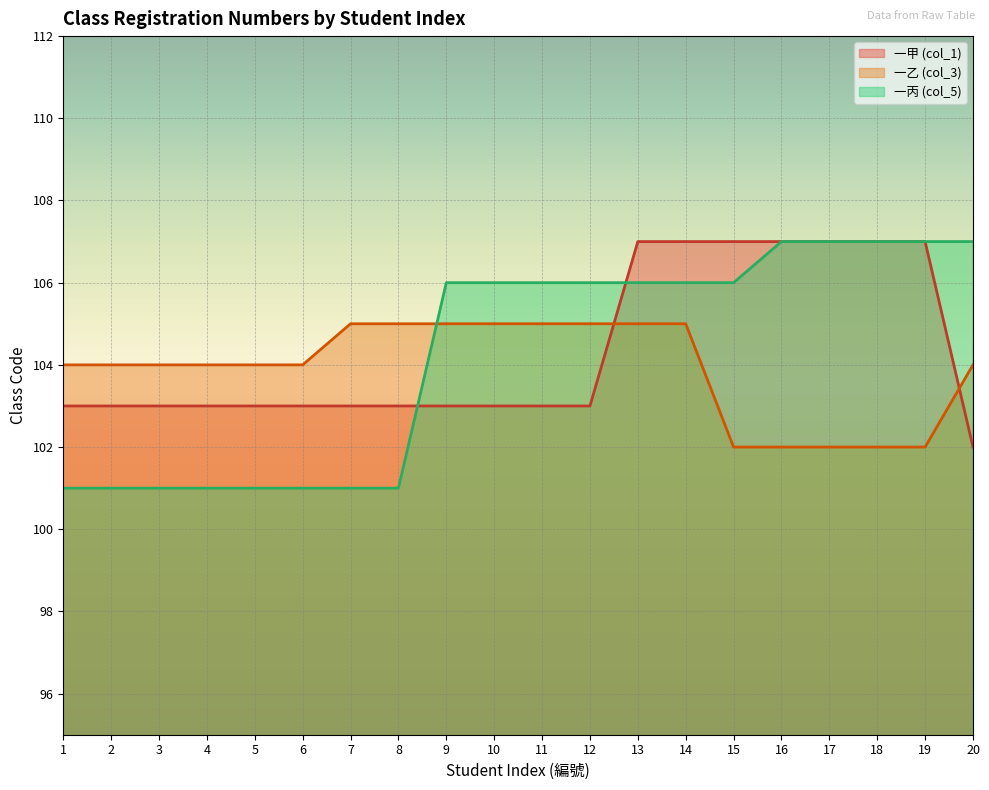

What is the difference between the 一丙 (col_5) values at 19 and 13?

1